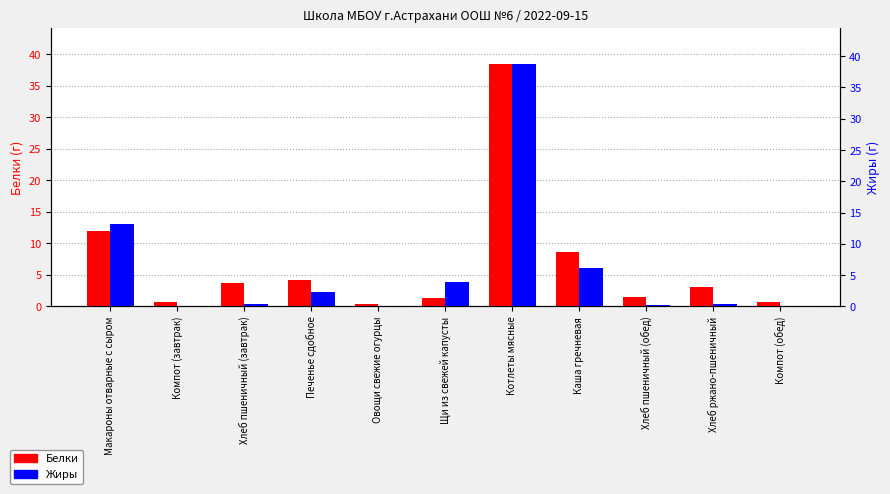

What are all the series names shown in the legend?

Белки, Жиры